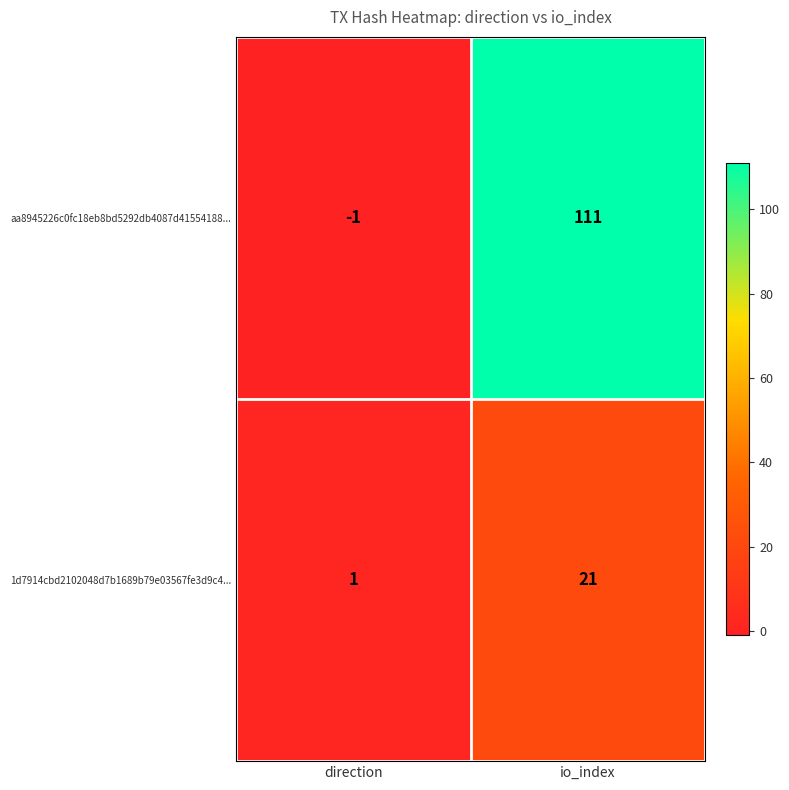

Between direction and io_index, which series saw the biggest shift?

aa8945226c0fc18eb8bd5292db4087d41554188...